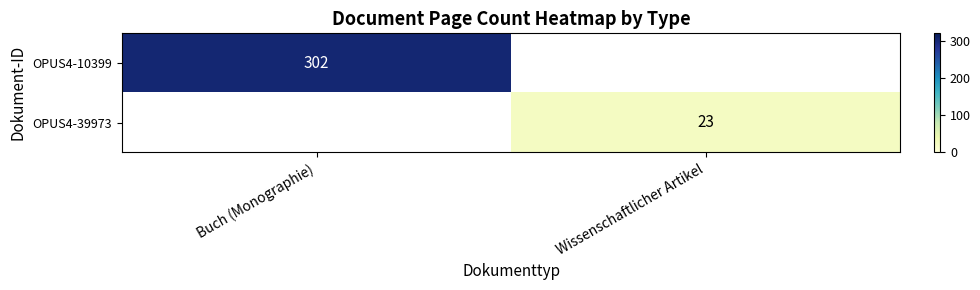

Is it true that OPUS4-10399 equals 302 at Buch (Monographie)?

True